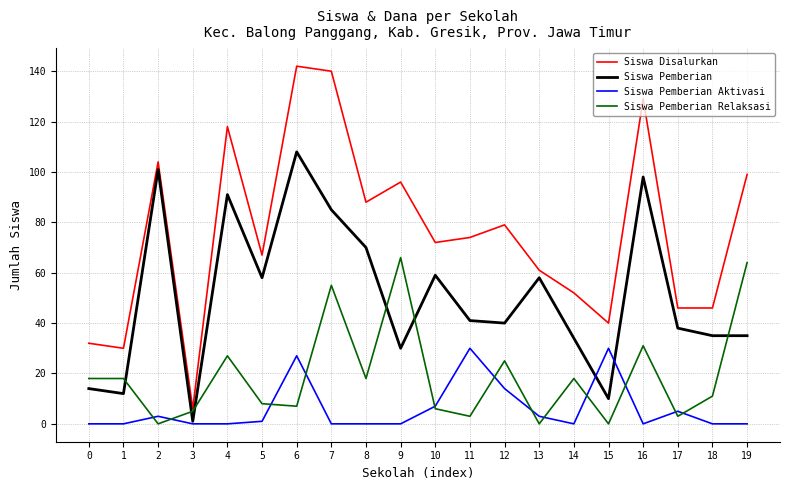

What is the greatest value displayed?

142